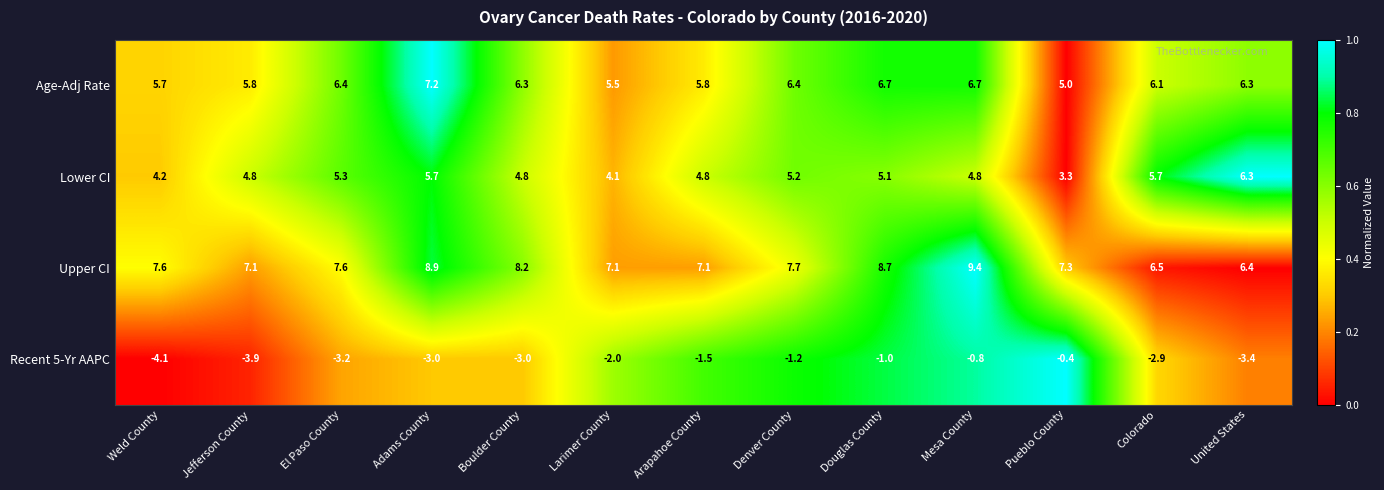

Which category has the highest value across all series?

Mesa County